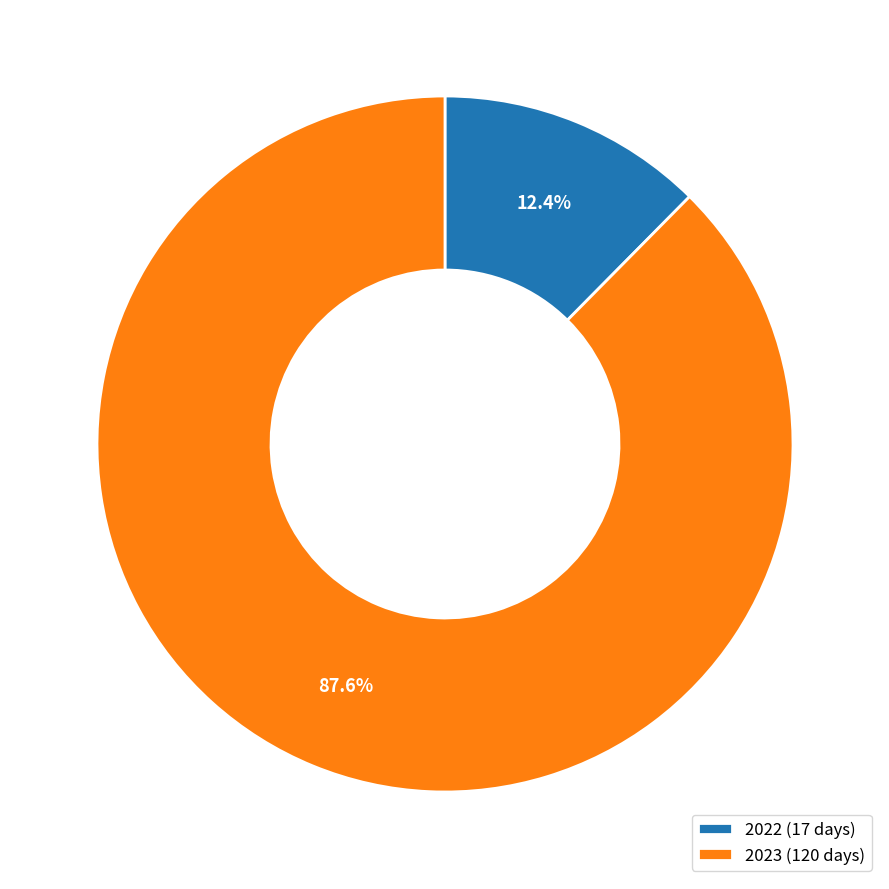

Rank the categories by value from lowest to highest.

2022, 2023